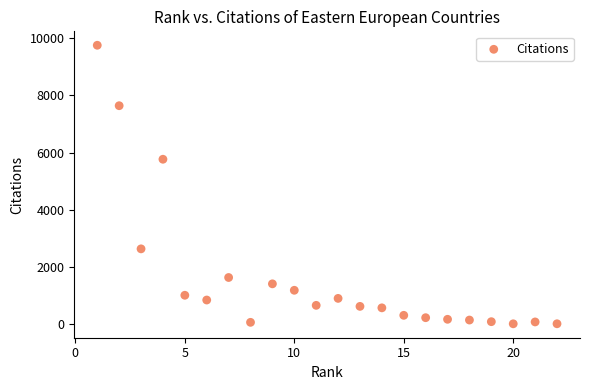

What is the range of Y values (max minus min)?

9723